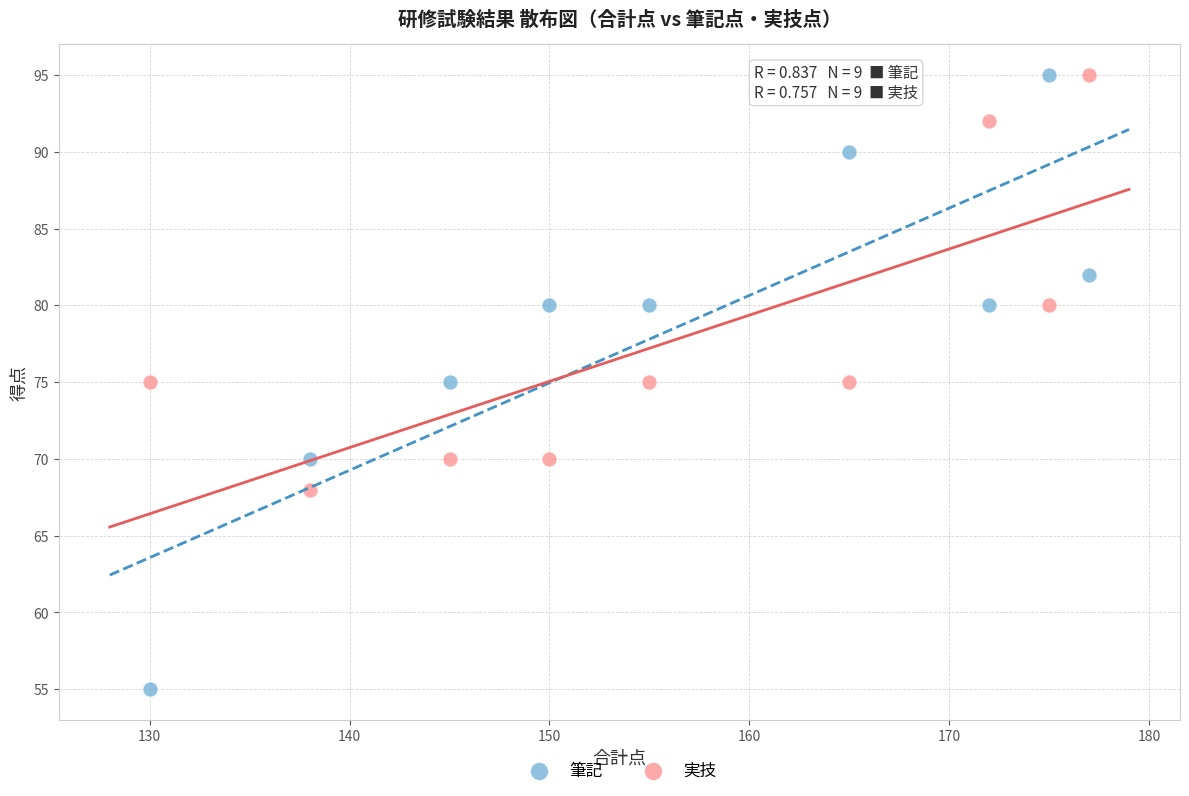

What is the X range (max minus min) for the scatter plot?

47